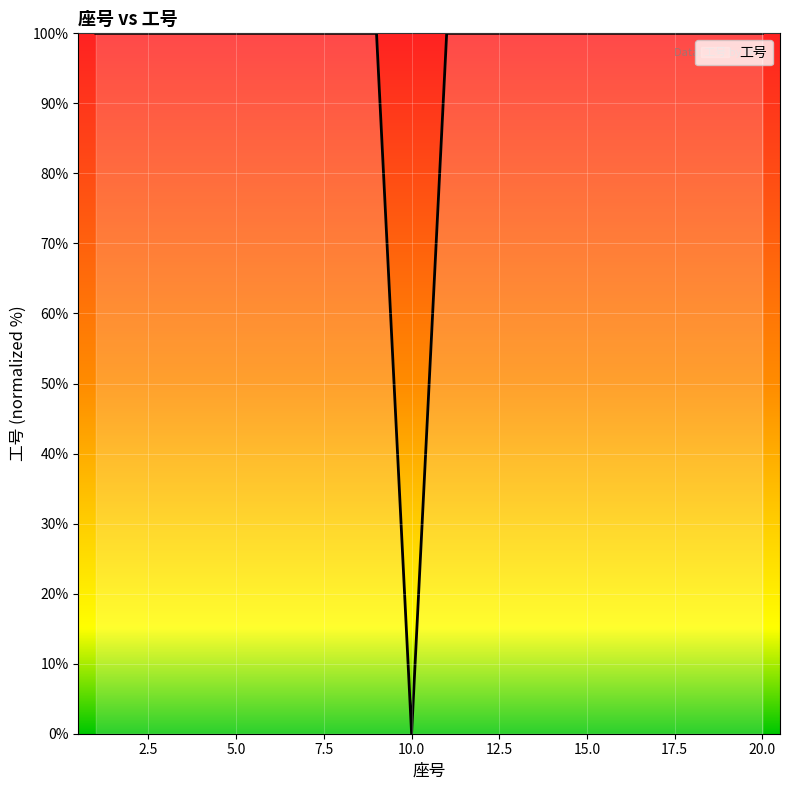

What is the maximum value shown in the chart?

100.0